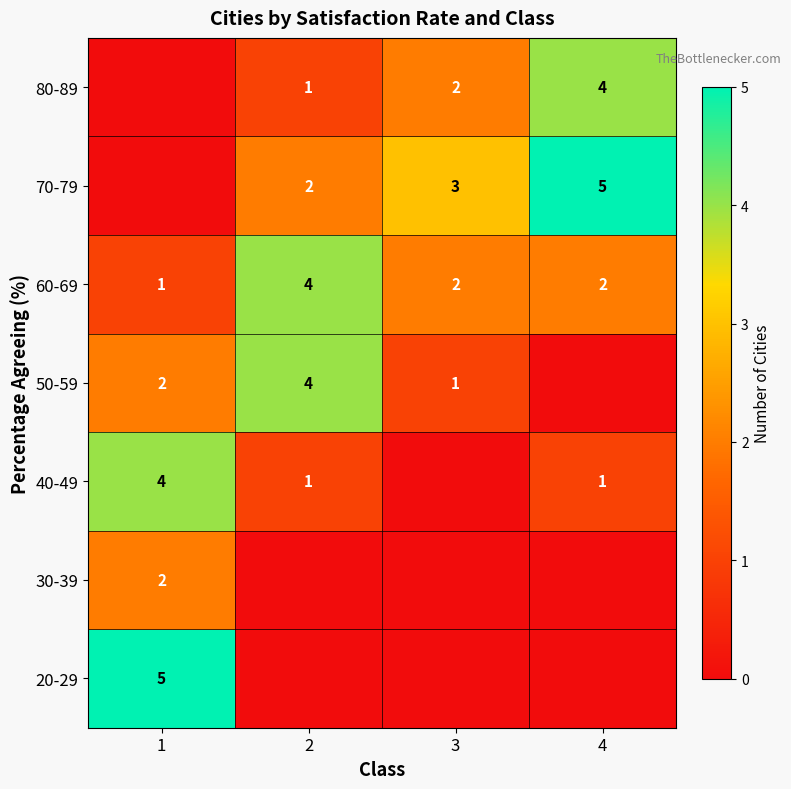

Is the value of 60-69 at 2 greater than the value of 50-59 at 1?

Yes